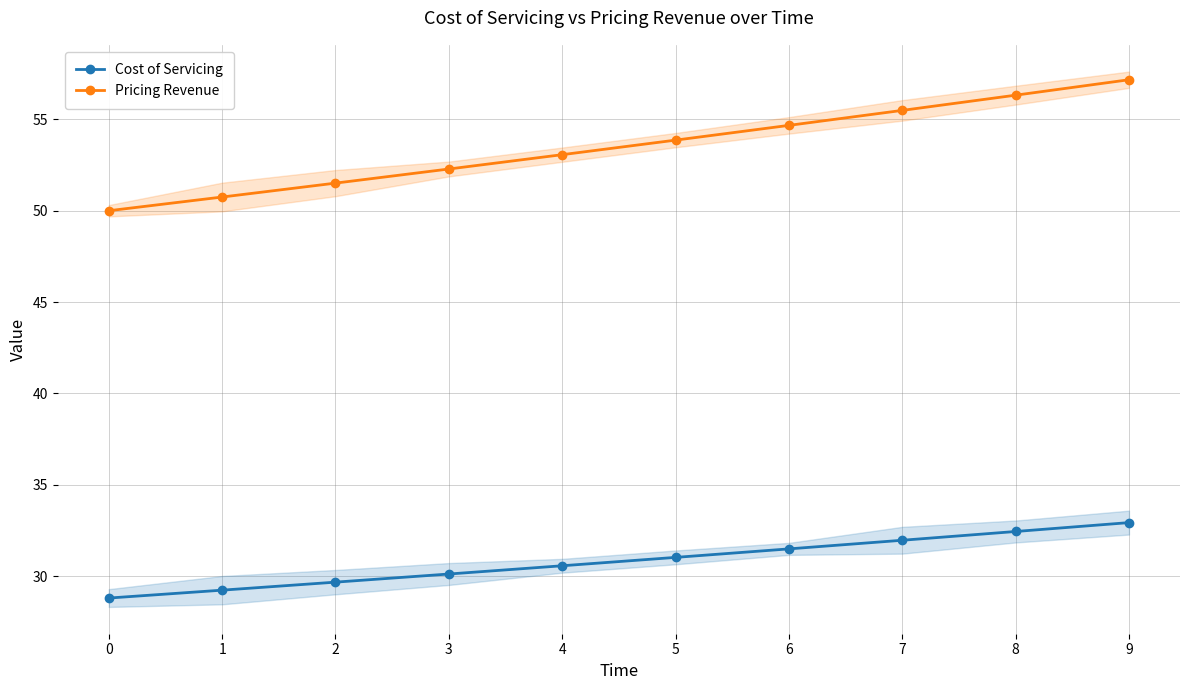

Between 5 and 6, which is larger?

6